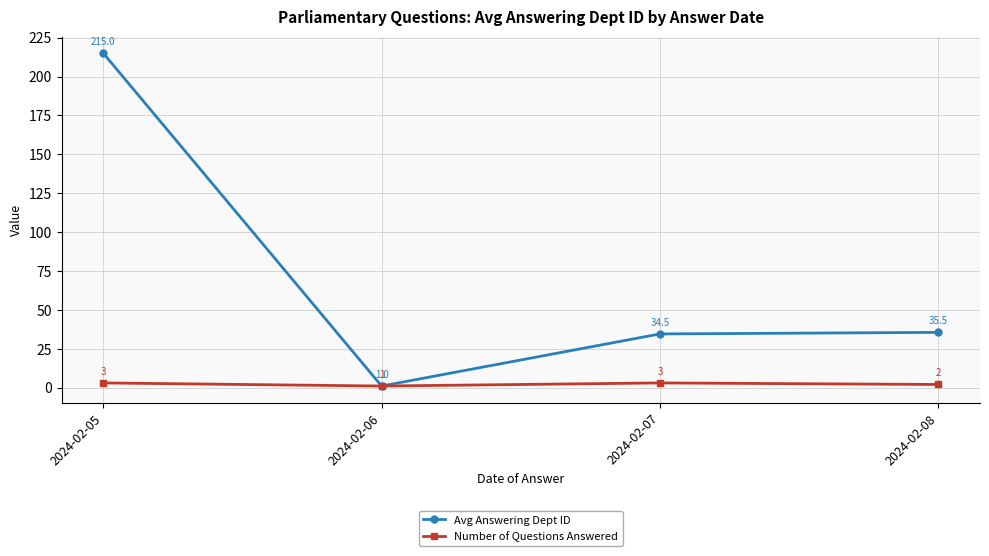

Where is Avg Answering Dept ID nearest to the value 108?

2024-02-08